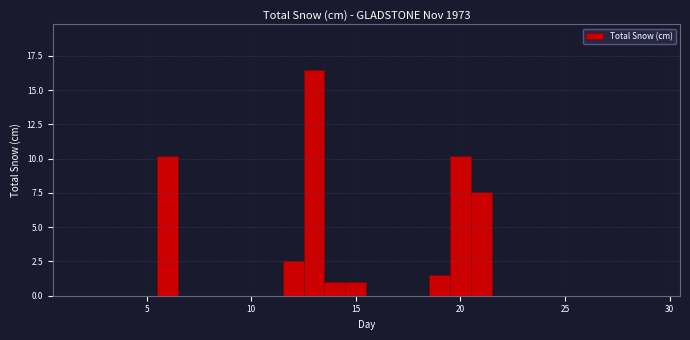

Around what value on the x-axis is the tallest bar? Give the approximate position of its centre, as read against the axis.

13.0